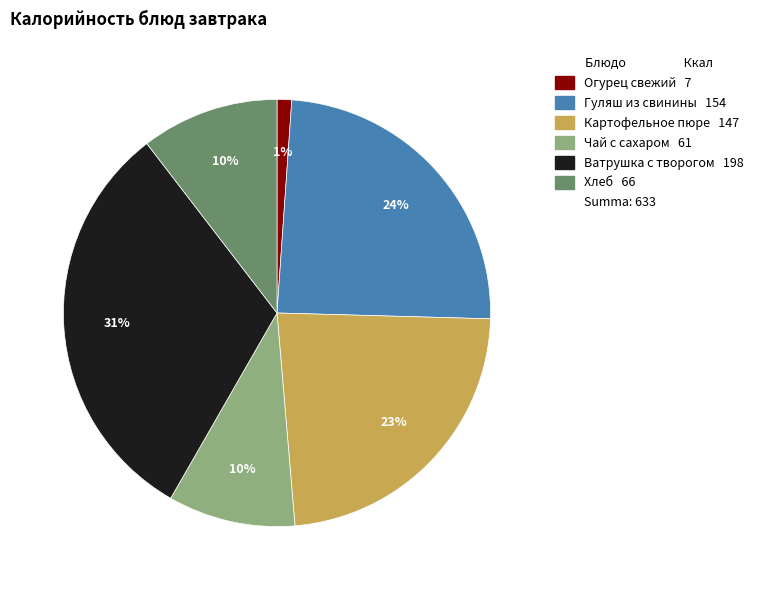

Is there a majority slice in this chart?

No